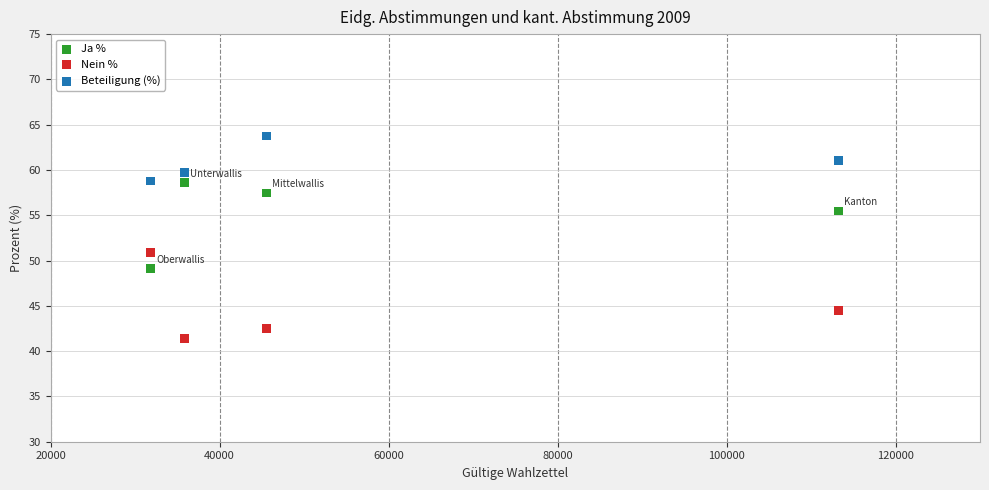

Which series reaches the minimum Y coordinate?

Nein %